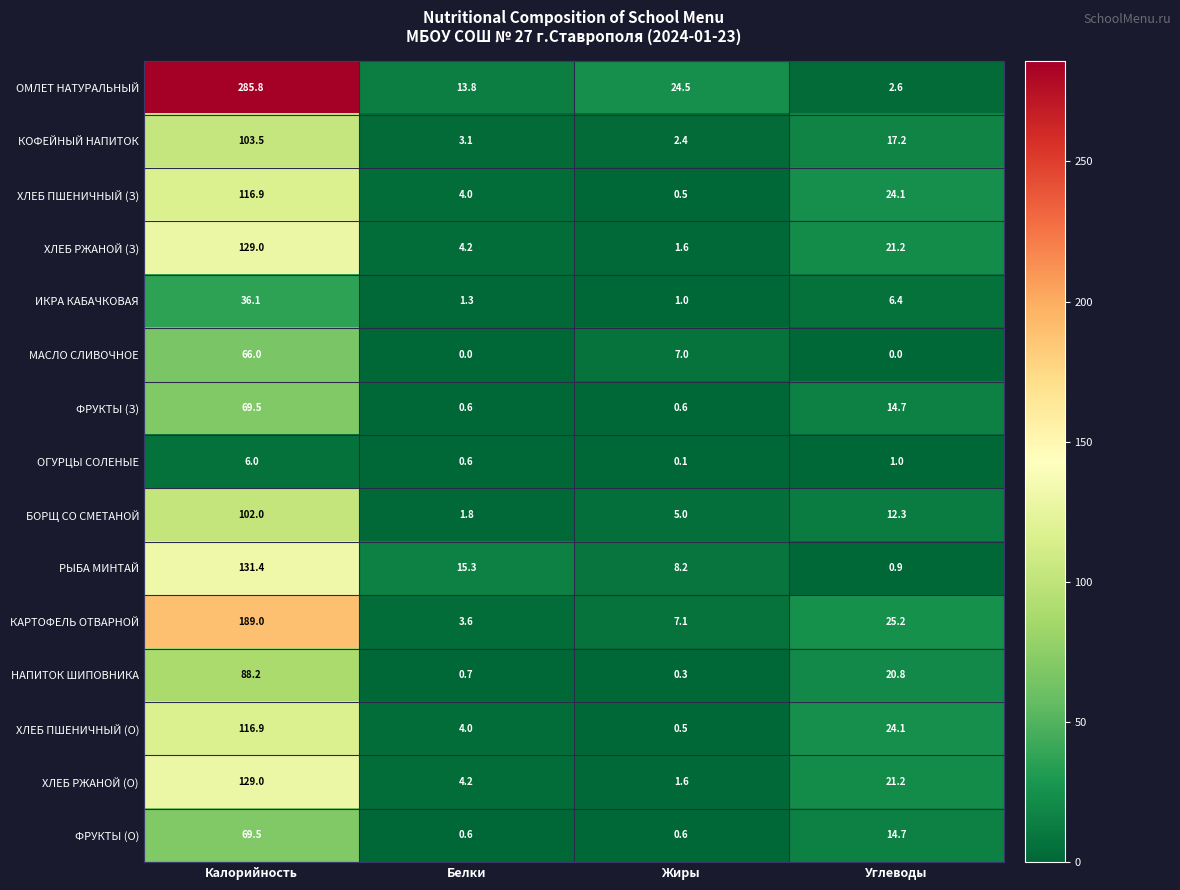

Count the number of categories in the chart.

4